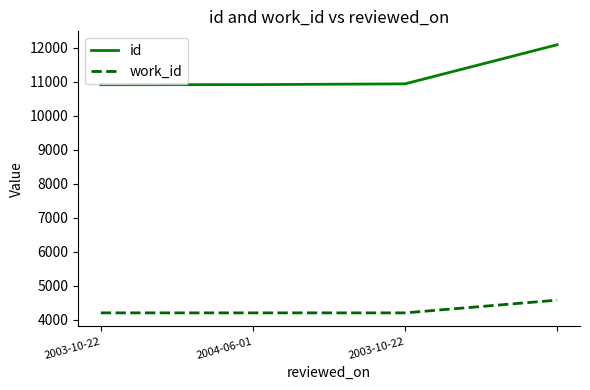

What is the minimum value shown in the chart?

4209